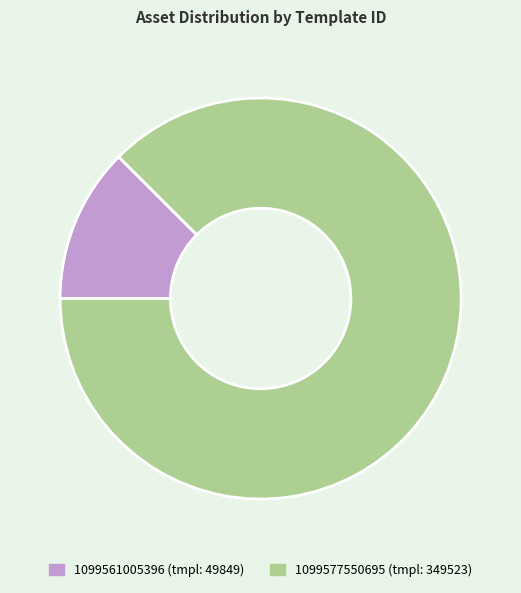

Which slice is the largest?

1099577550695